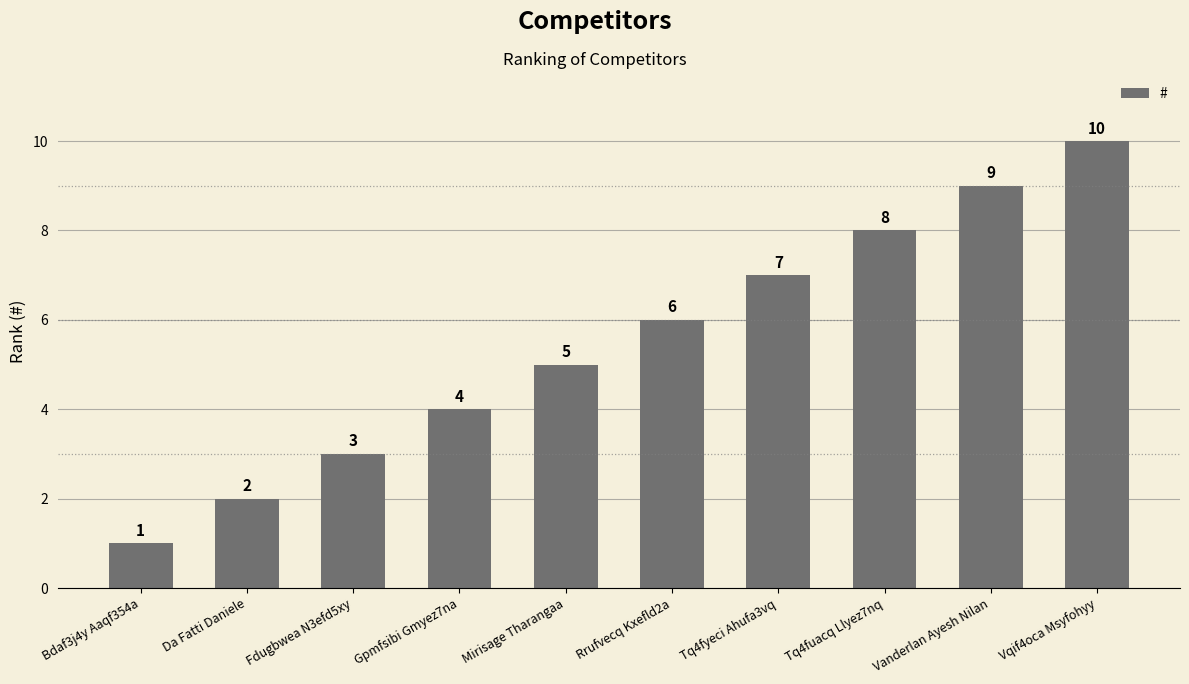

The chart shows a value of 2 at Fdugbwea N3efd5xy. True or false?

False